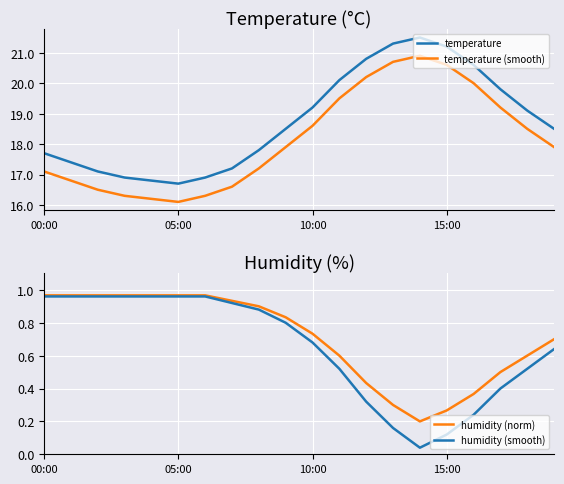

True or false: temperature and temperature (smooth) intersect in this chart.

False